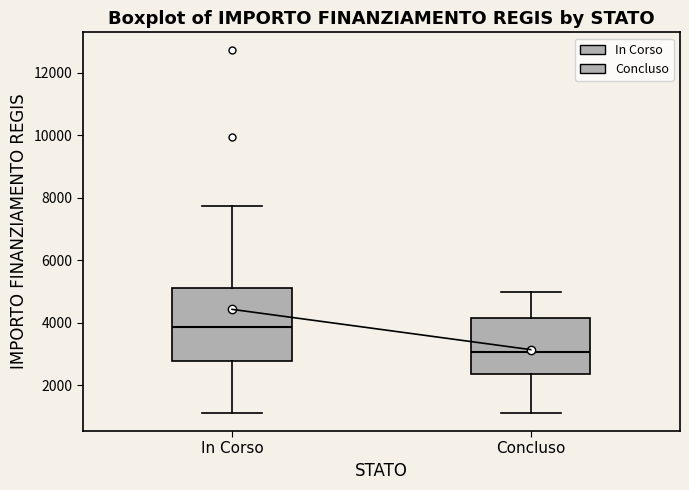

Where does the median line of the box for Concluso sit on the y-axis? The values are not printed on the chart, so give them approximately, as read against the axis.

3000